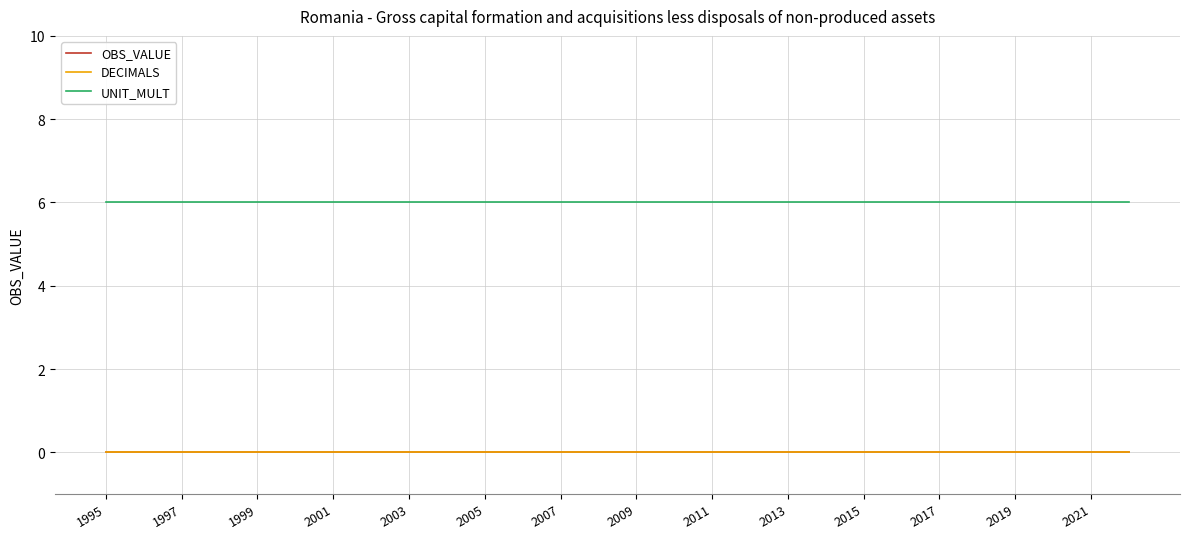

Which series has the largest range (max minus min)?

OBS_VALUE